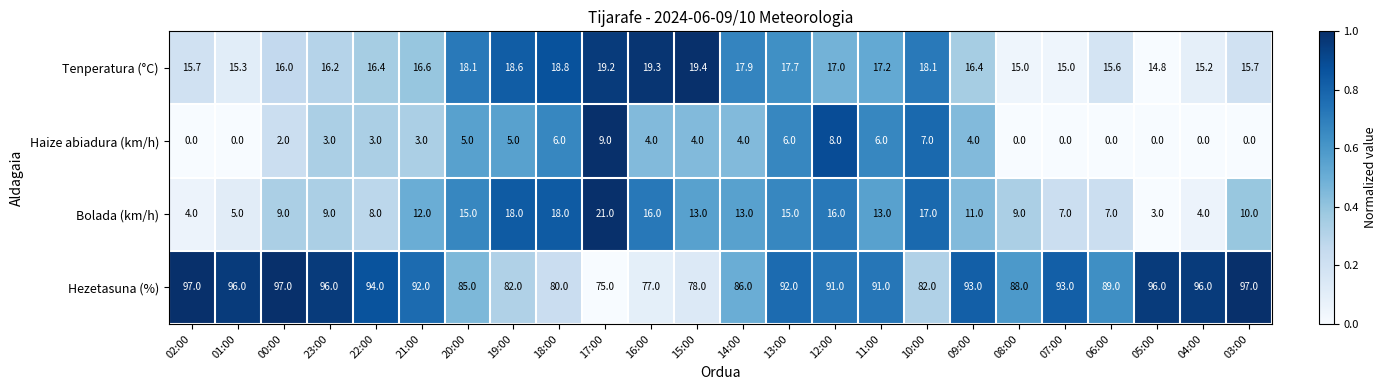

At how many categories does at least one series exceed 0?

24